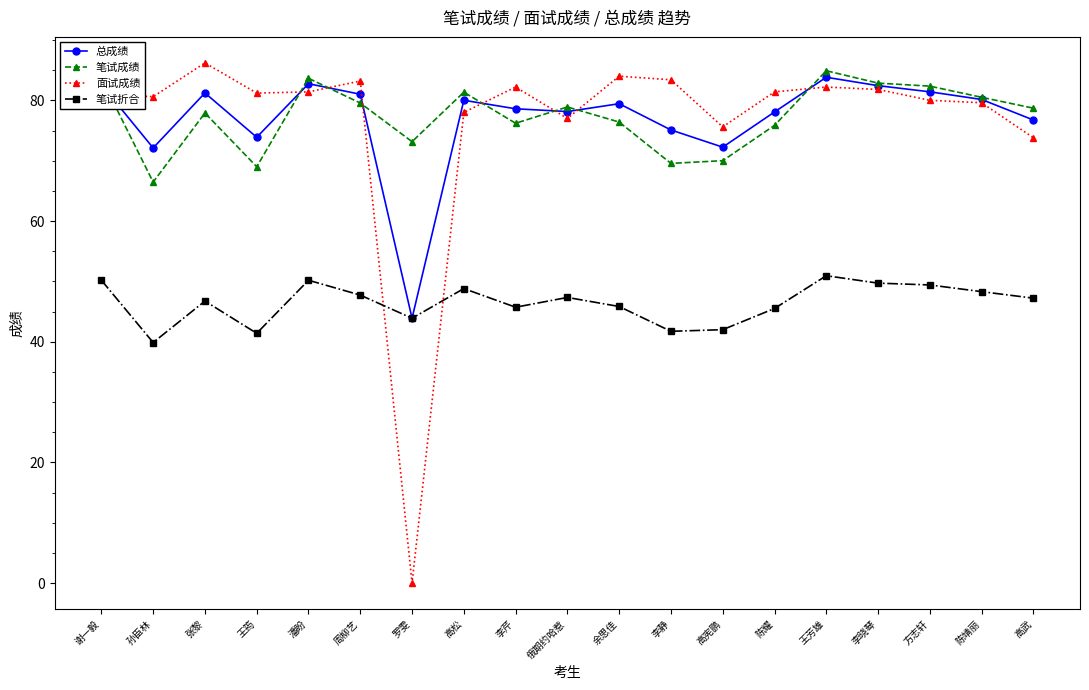

Is the value of 笔试成绩 at 王芳雄 greater than the value of 面试成绩 at 陈靖丽?

Yes